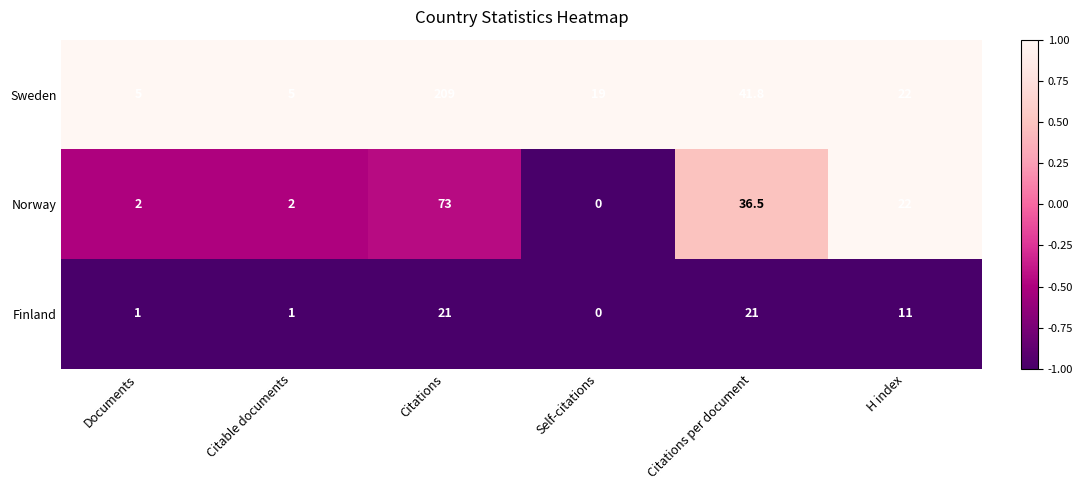

Reading left to right, transcribe all the data shown in this chart.

Sweden: 5.0	5.0	209.0	19.0	41.8	22.0
Norway: 2.0	2.0	73.0	0.0	36.5	22.0
Finland: 1.0	1.0	21.0	0.0	21.0	11.0